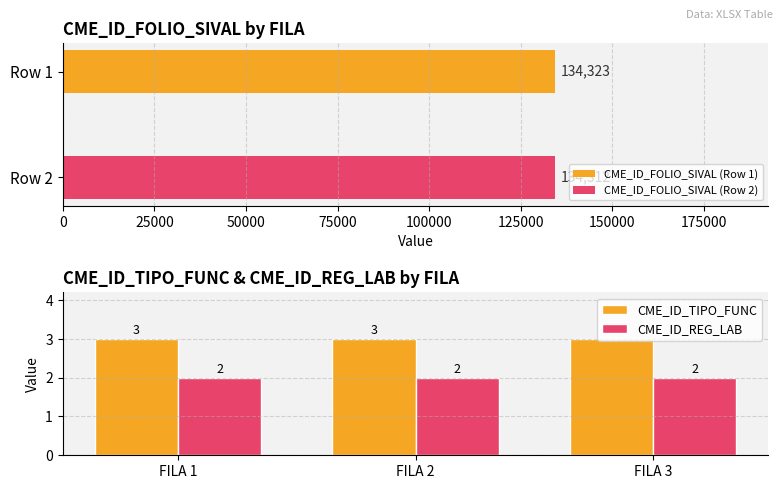

What is the value of the CME_ID_TIPO_FUNC bar at the 1st from the left?

3